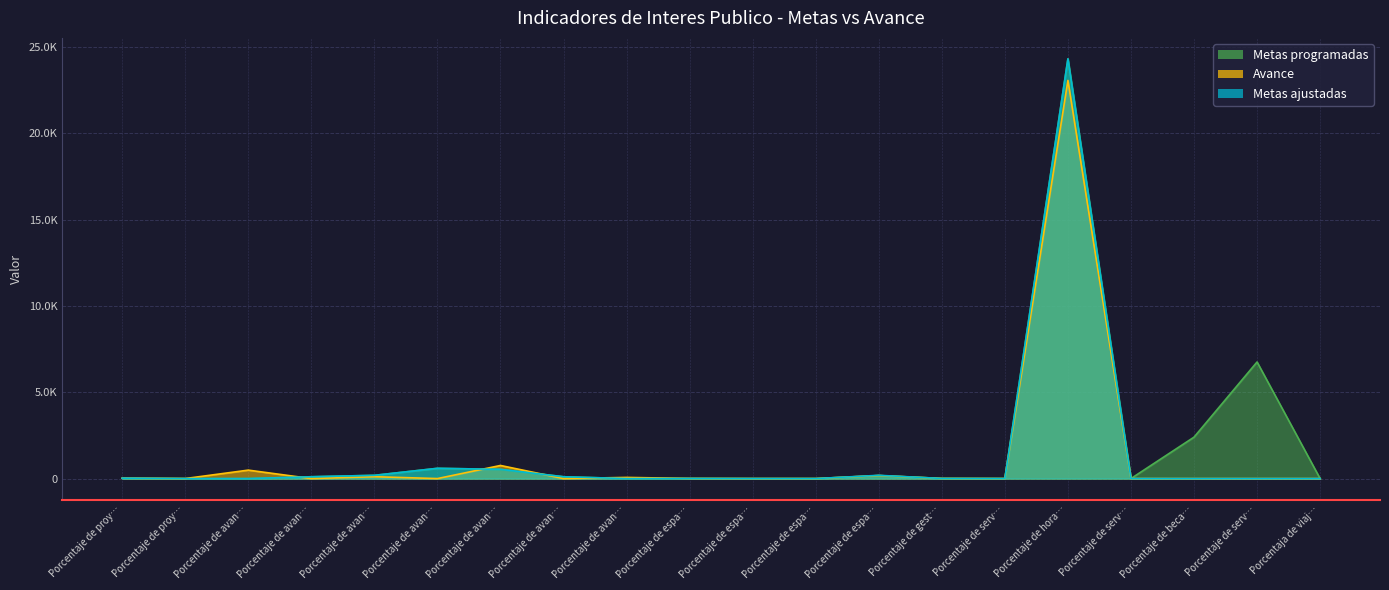

What is the difference between the highest and lowest values at Porcentaje de servicios educativos 3?

6754.0